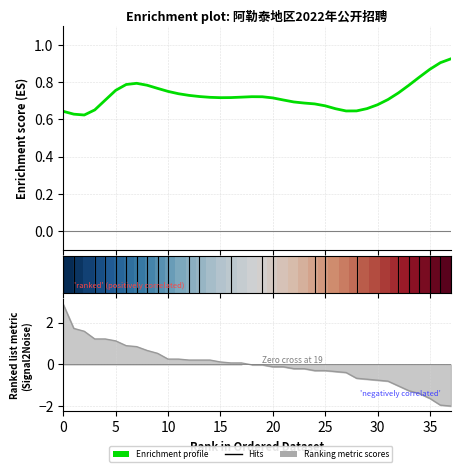

What is the value of the row_0 point at the 21st from the left?

0.1